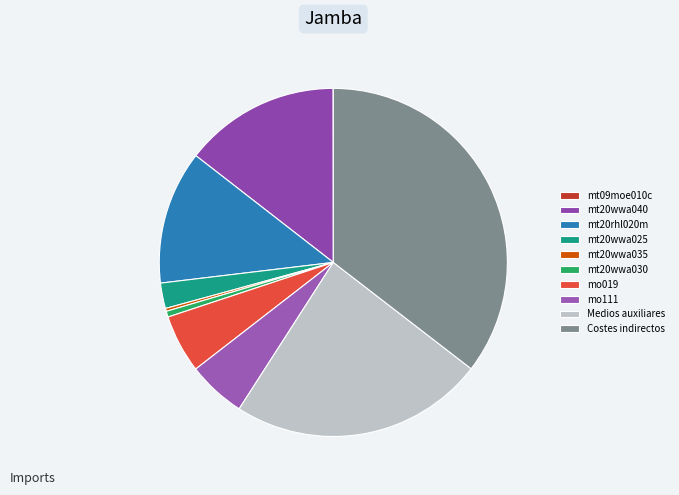

What is the change in value from mt20rhl020m to Medios auxiliares?

+0.9